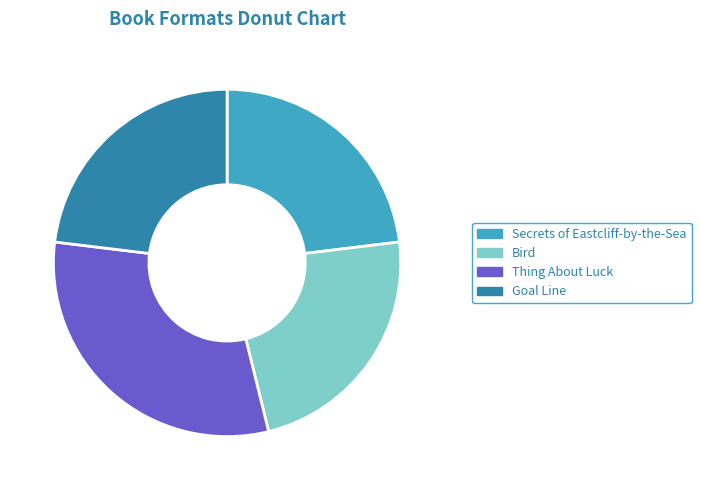

The Bird slice represents 17% of the pie. True or false?

False